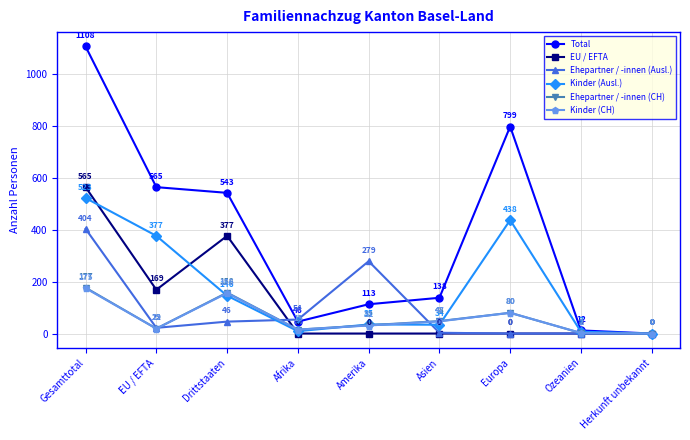

What is the label of the 1st point from the right?

Herkunft unbekannt